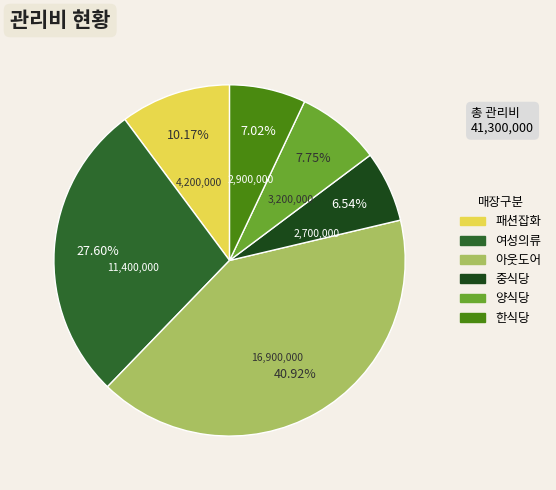

Between 아웃도어 and 패션잡화, which is larger?

아웃도어